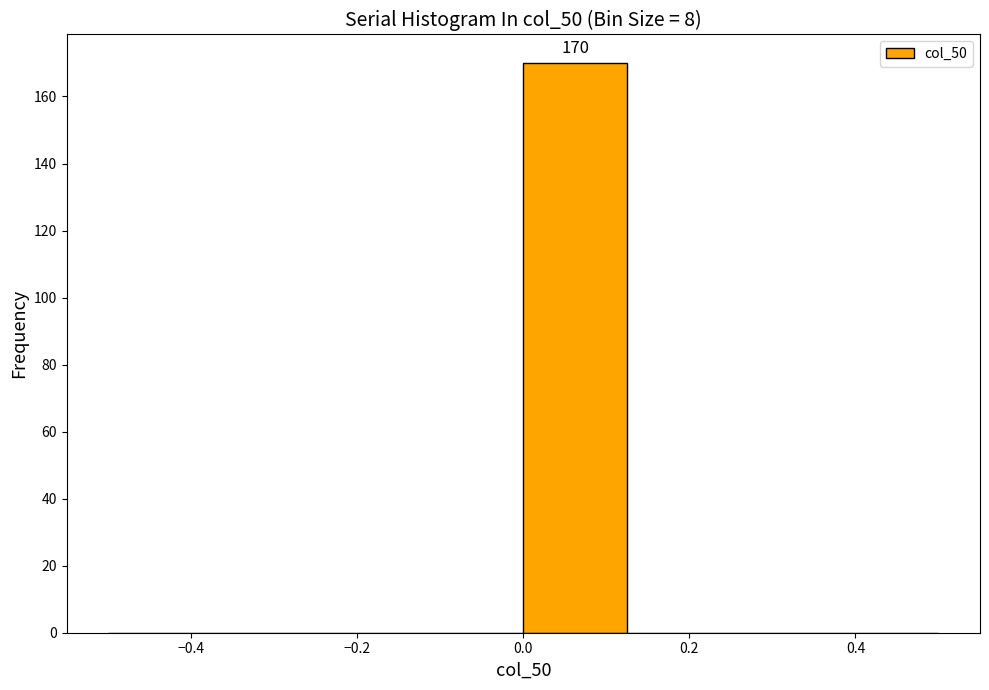

Which range on the x-axis has the tallest bar?

0.000 to 0.125